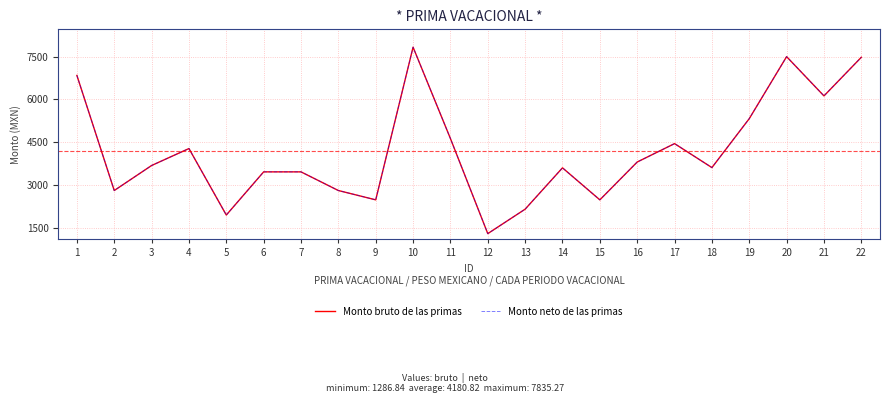

Is this an area chart (filled region under the line)?

No